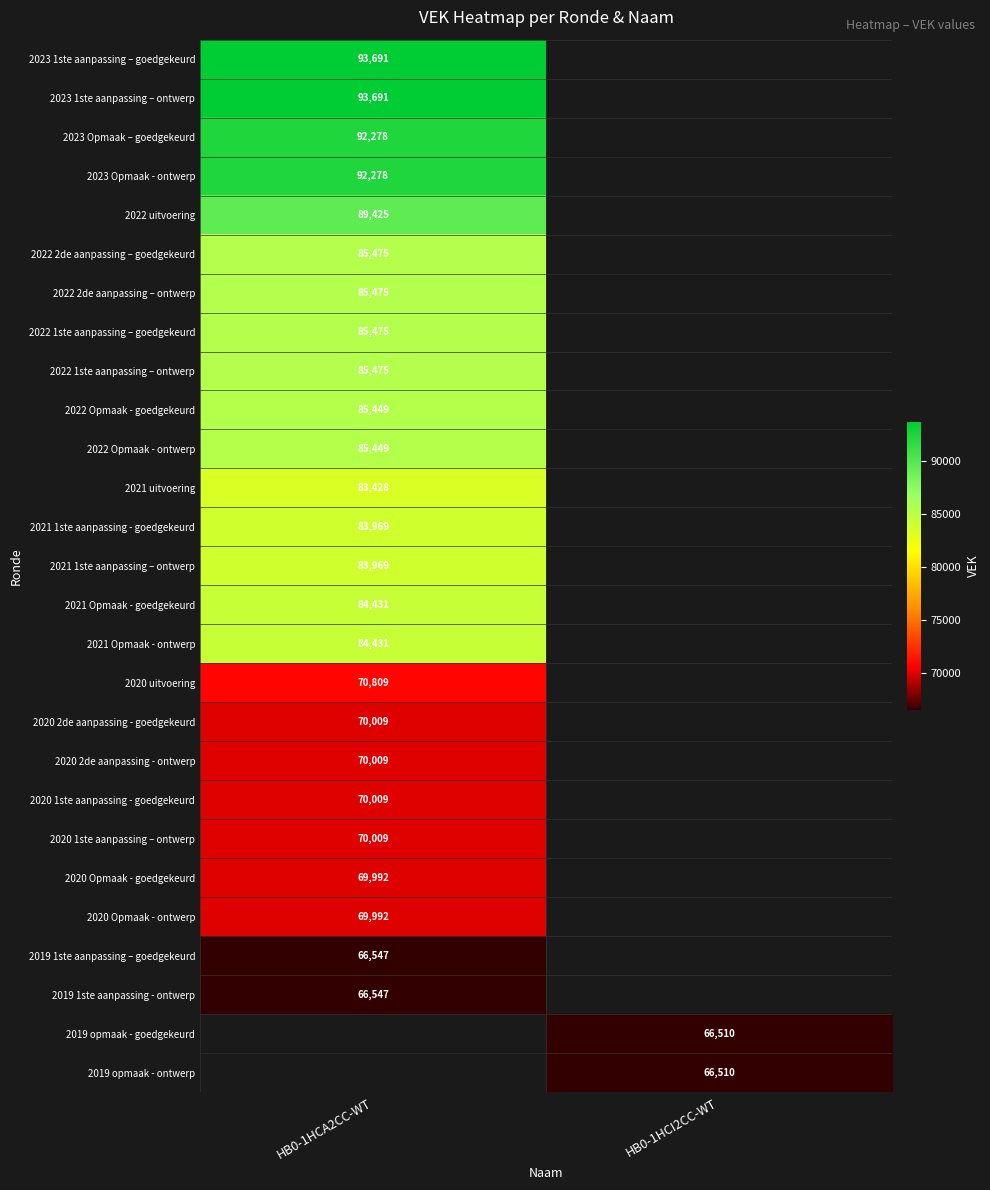

The value of 2023 Opmaak - ontwerp at HB0-1HCA2CC-WT is 92278. True or false?

True